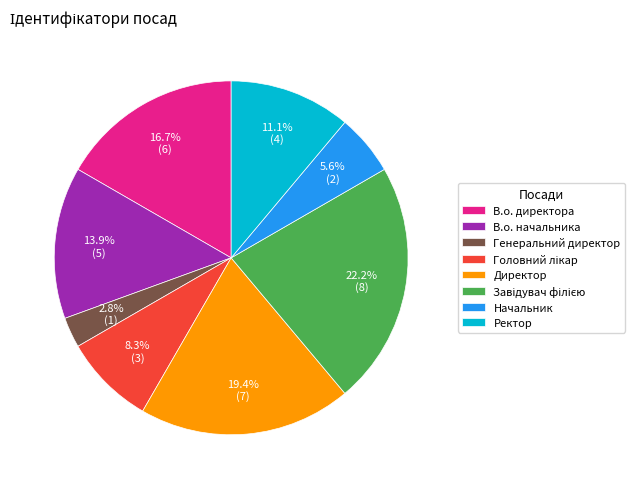

Is it true that Ректор is 1% of the pie?

False